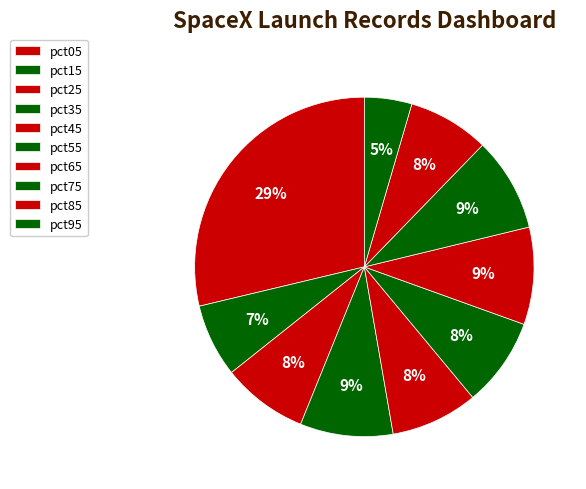

Does pct15 account for over 50% of the chart?

No